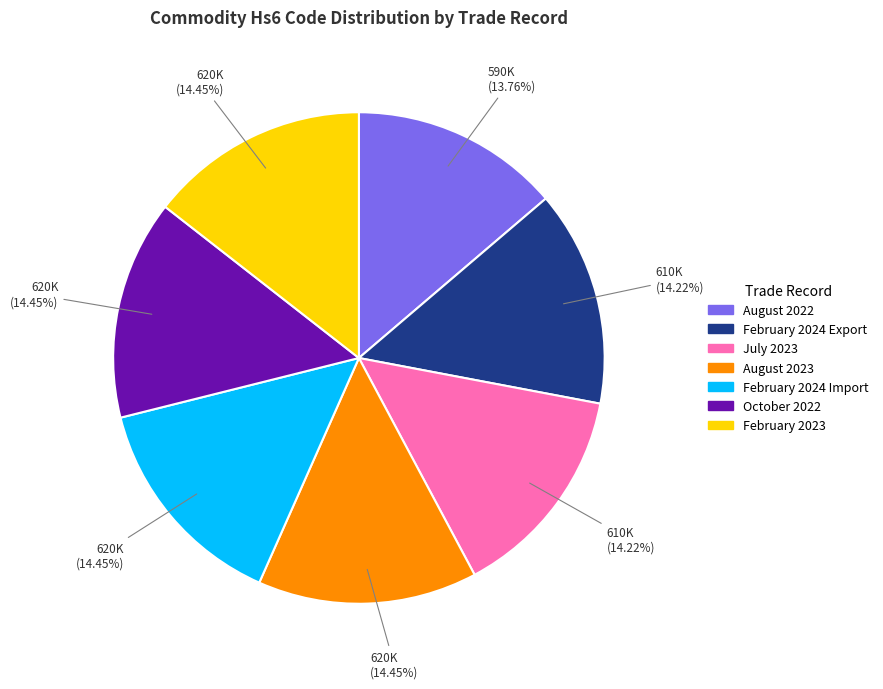

What portion of the pie excludes February 2024 Export?

85.8%